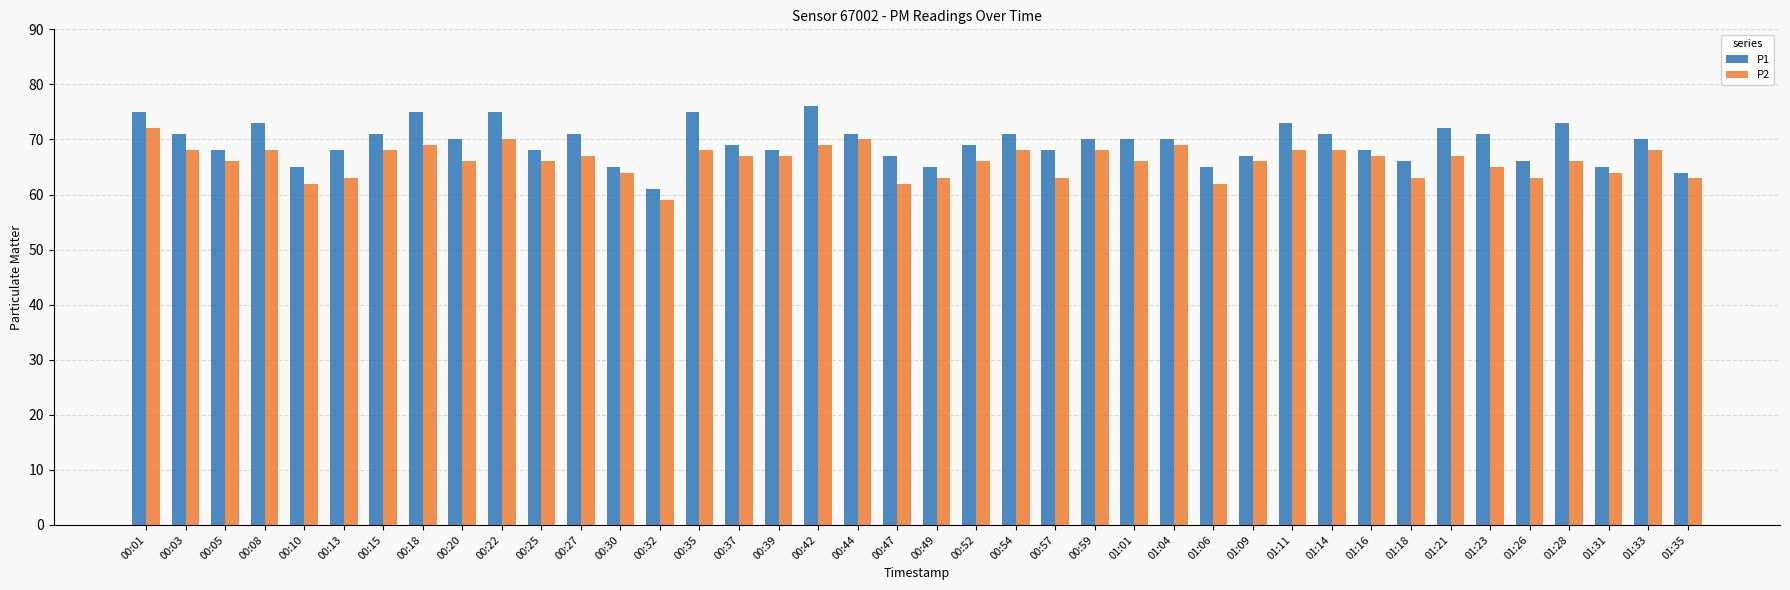

What is the minimum value for P2?

59